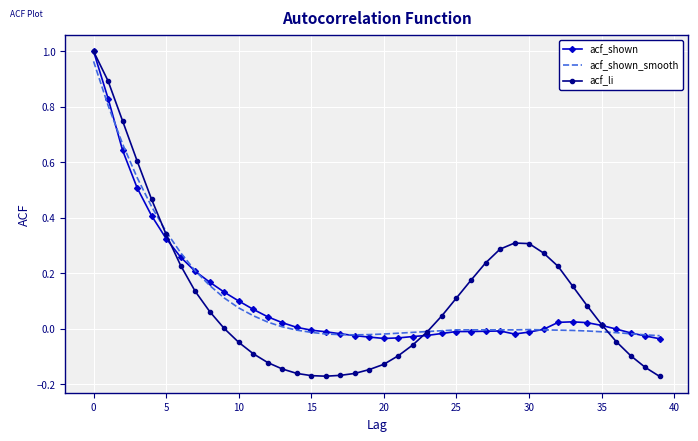

True or false: acf_li and acf_shown_smooth cross at least once.

True